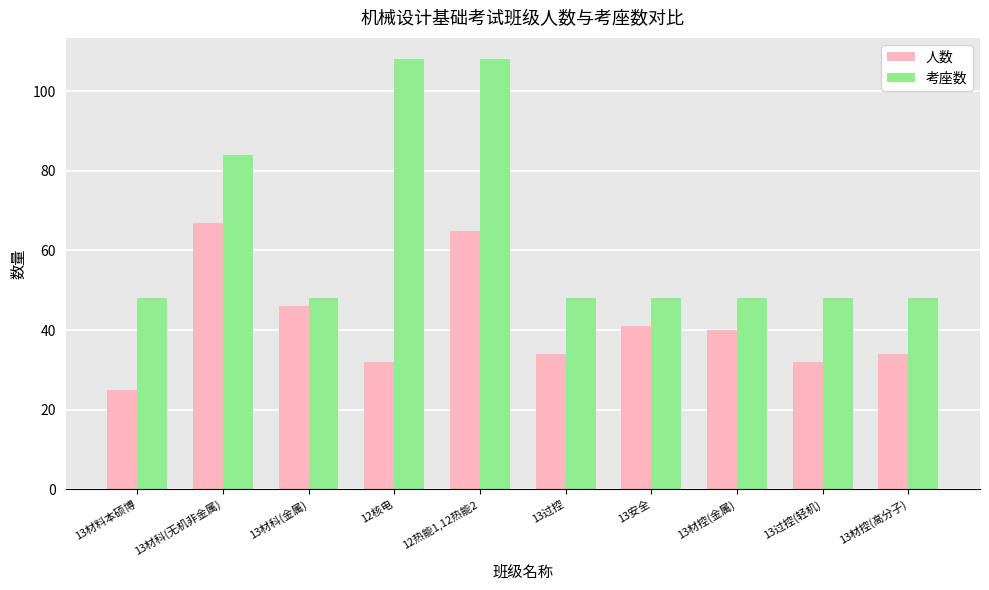

What is the label of the 4th bar from the left?

12核电